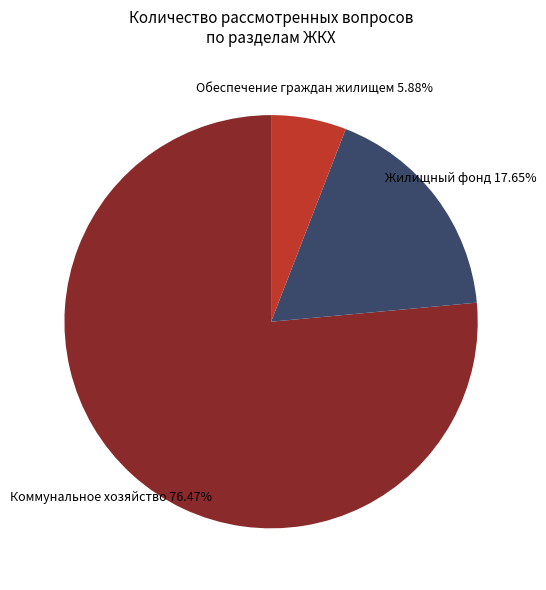

Which category has the smallest portion of the pie?

Обеспечение граждан жилищем